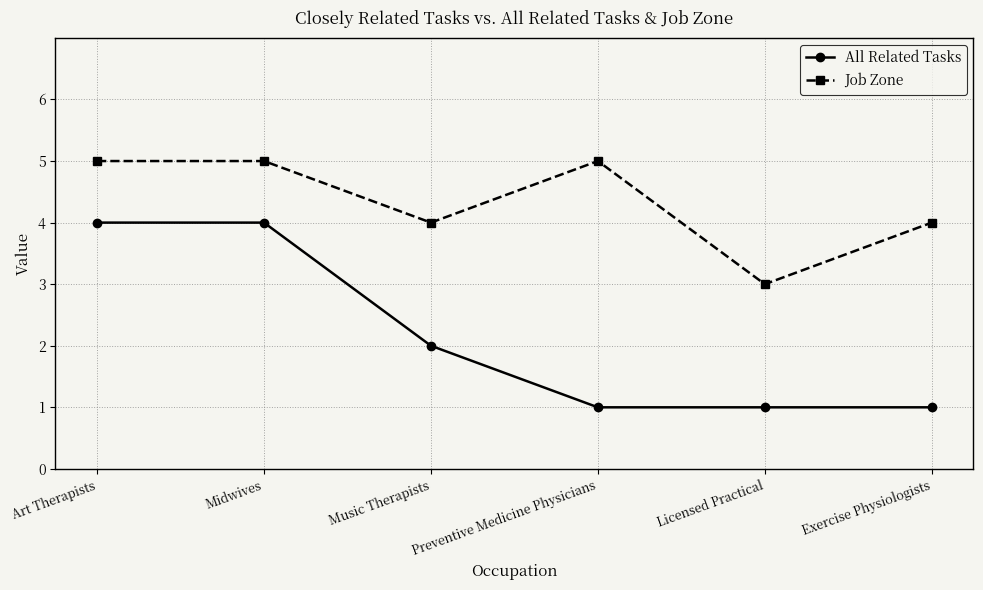

What is the difference between the highest and lowest values at Music Therapists?

2